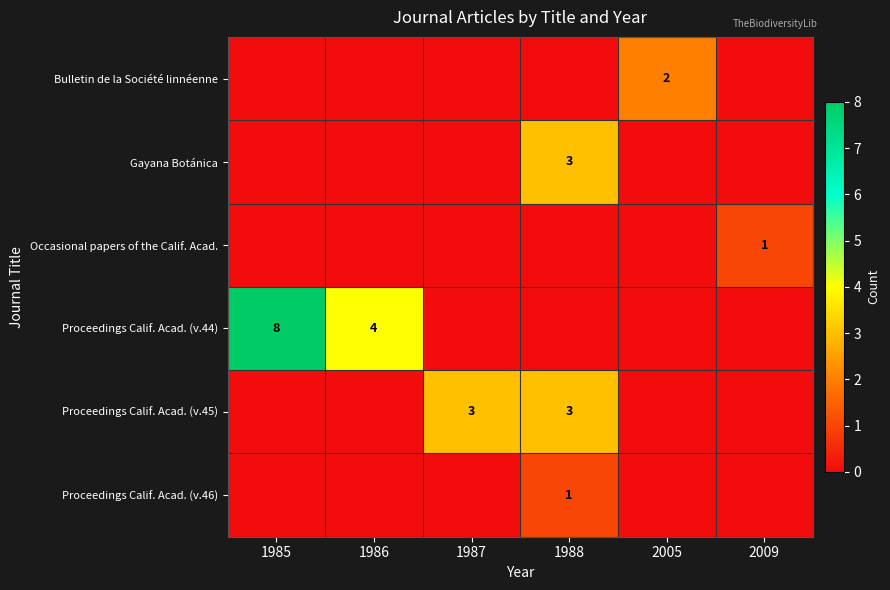

The value of Proceedings Calif. Acad. (v.44) at 1985 is 5. True or false?

False